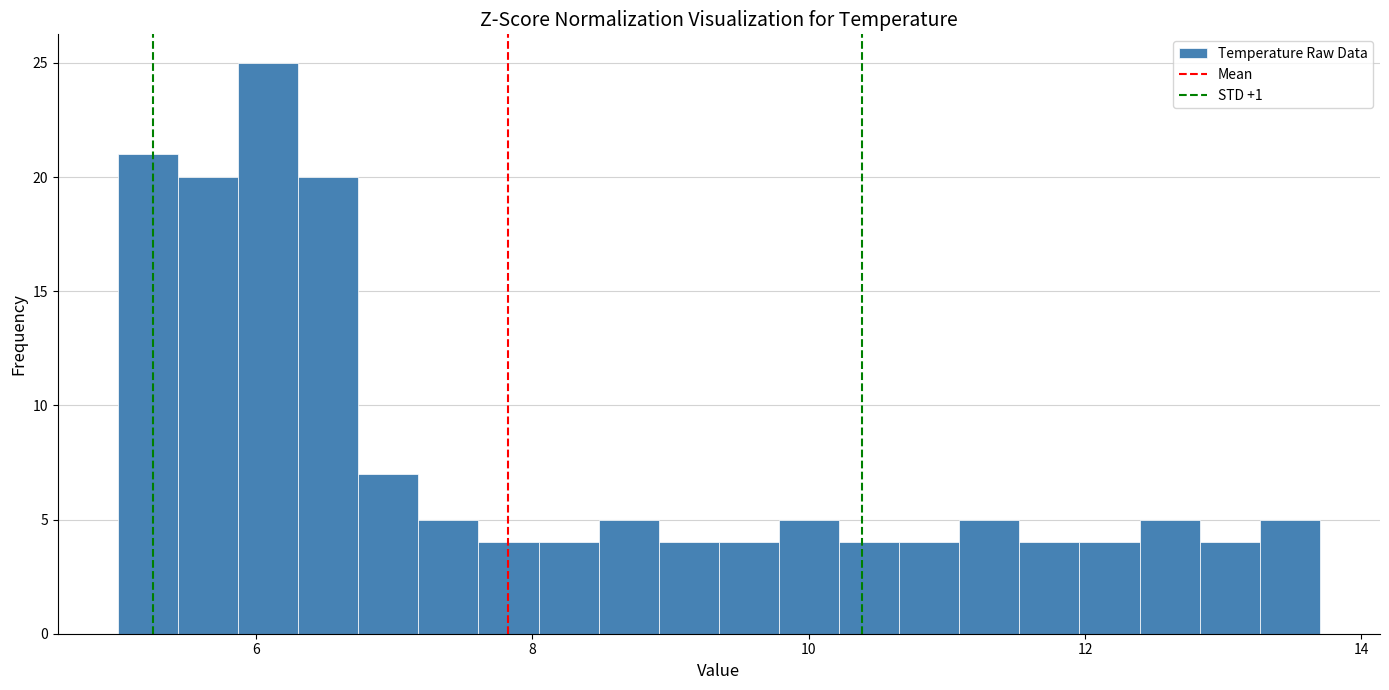

Read against the x-axis, roughly where is the centre of the tallest bar?

6.0